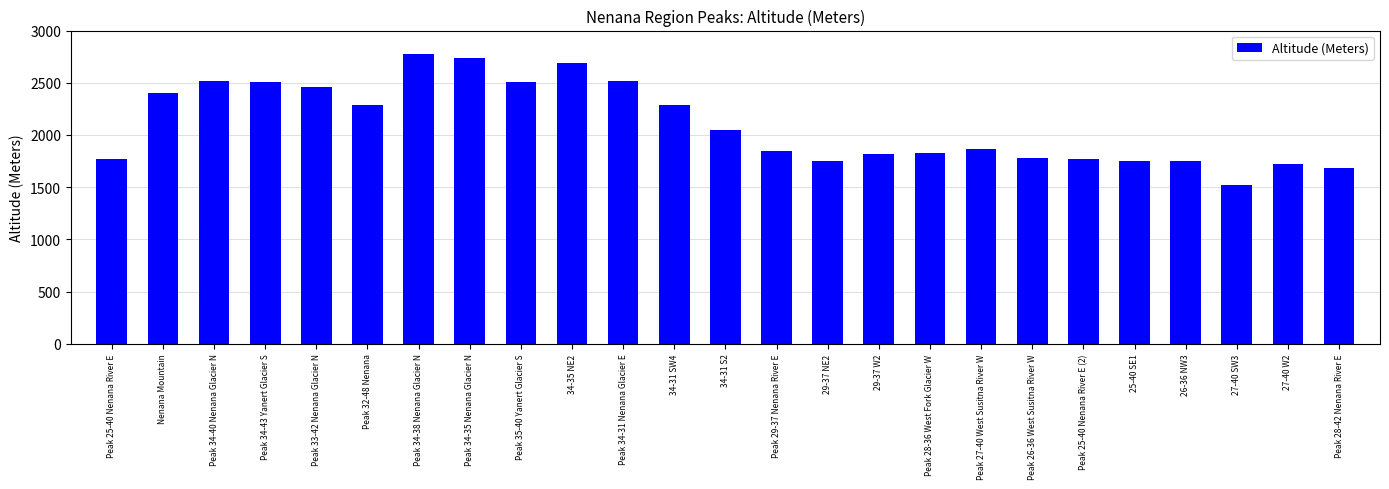

The value at 25-40 SE1 is 1755. True or false?

True